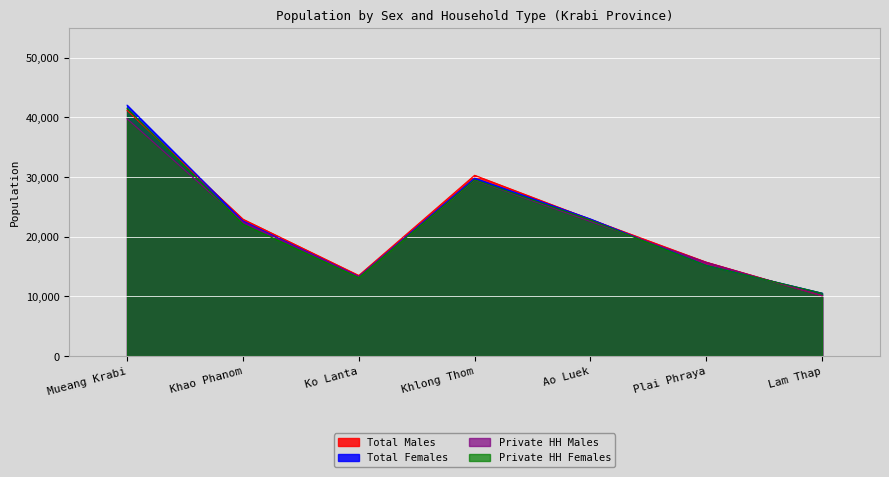

What is the maximum value shown in the chart?

42038